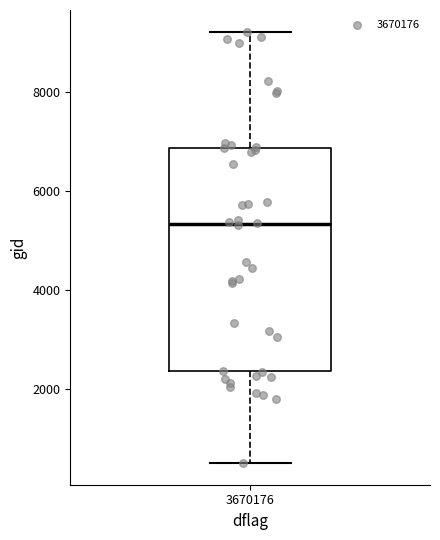

Read this box plot against the y-axis: the position of the median line, the range covered by the box, and the ends of both whiskers. The values are not printed on the chart, so give them approximately, as read against the axis.

median 5400, box 2400 to 6800, whiskers 600 to 9200